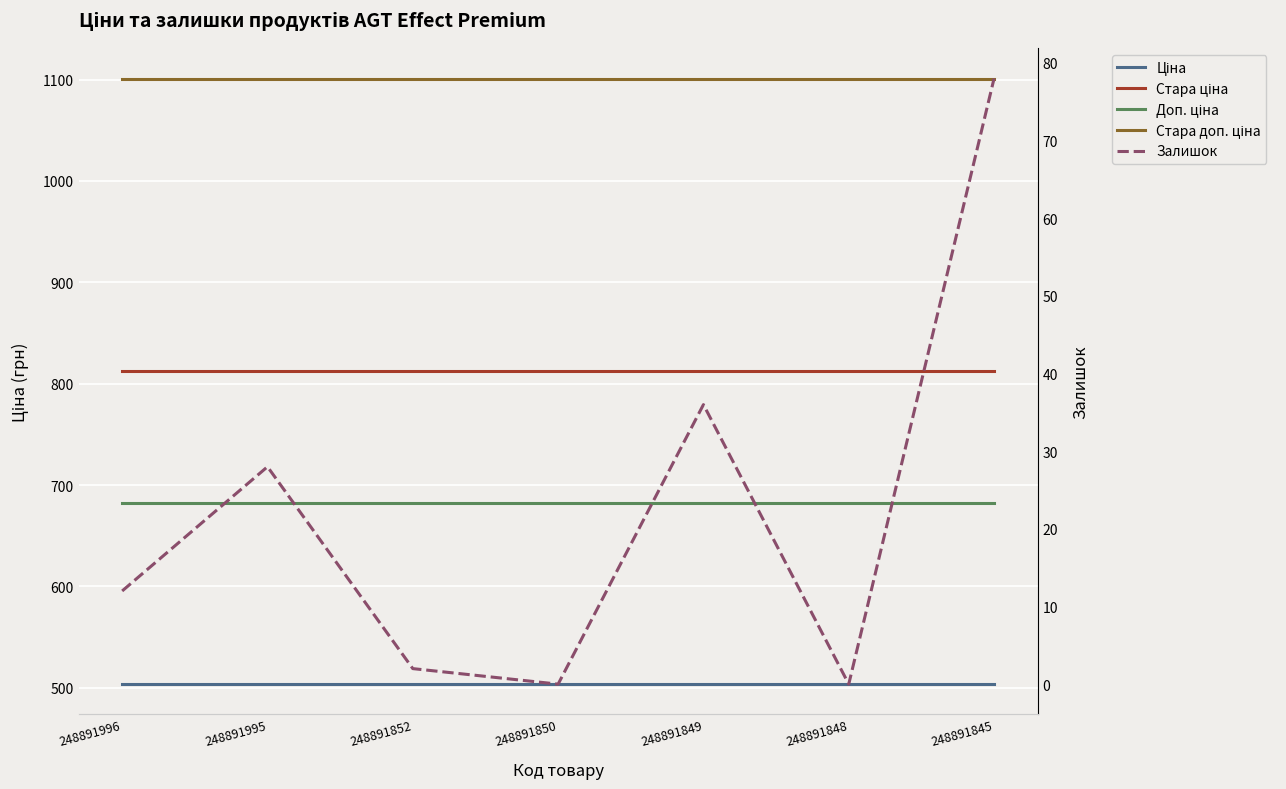

At which category is the sum across all series the highest?

248891845